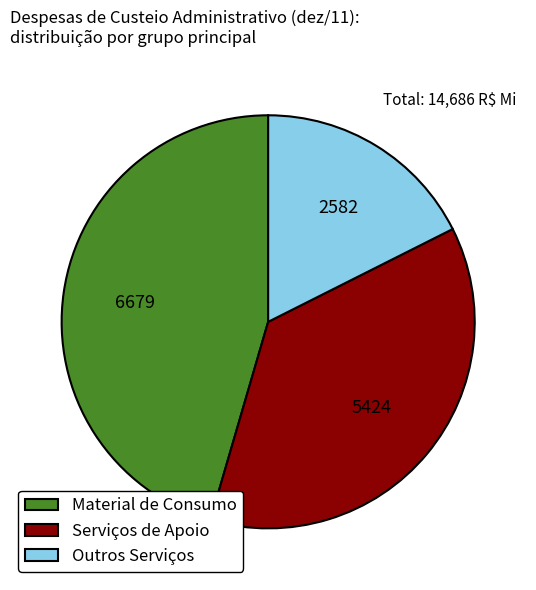

Rank the categories by value from highest to lowest.

Material de Consumo, Serviços de Apoio, Outros Serviços